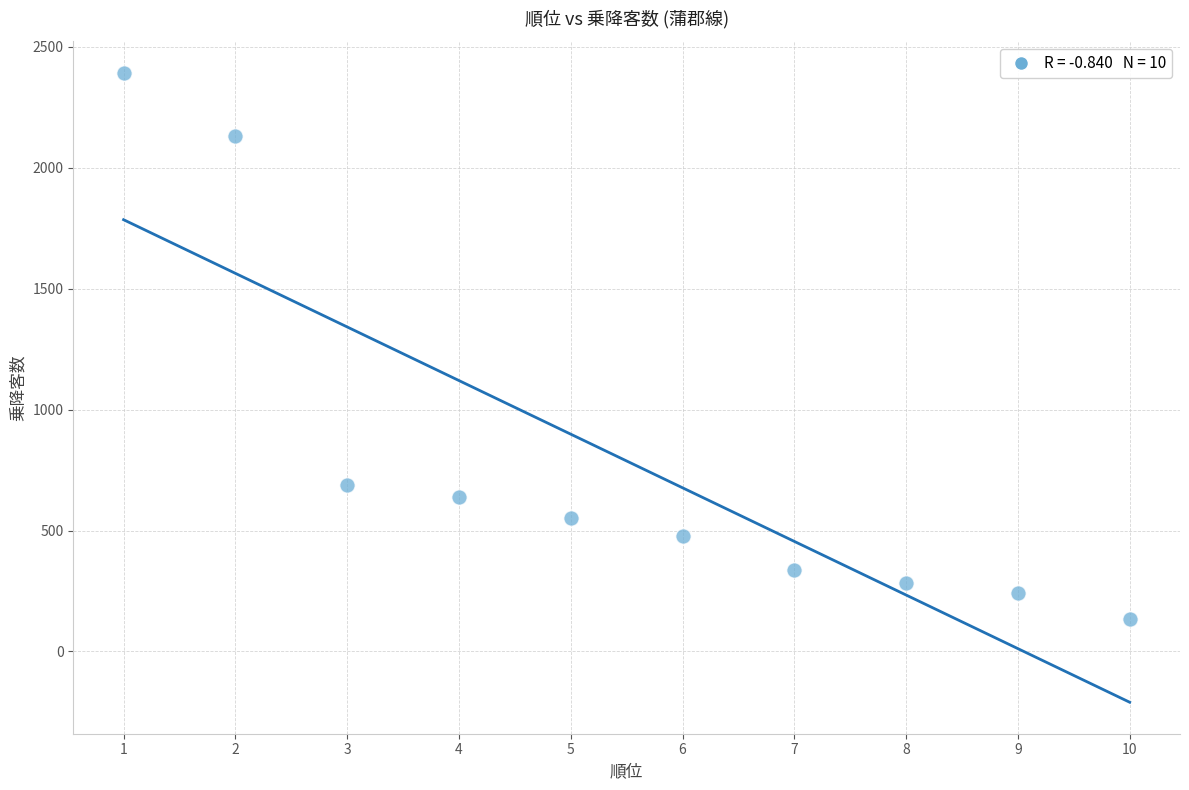

What is the range of Y values (max minus min)?

2261